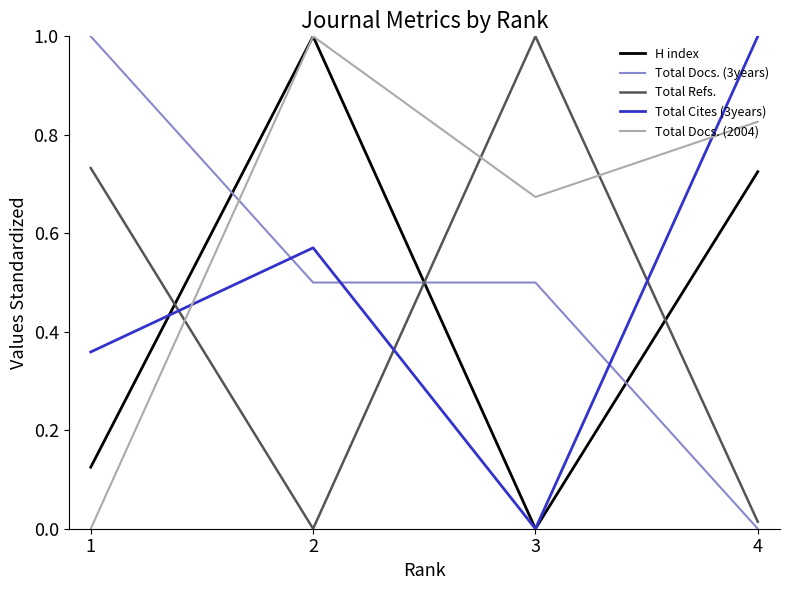

What is the average value of the Total Cites (3years) series?

0.5